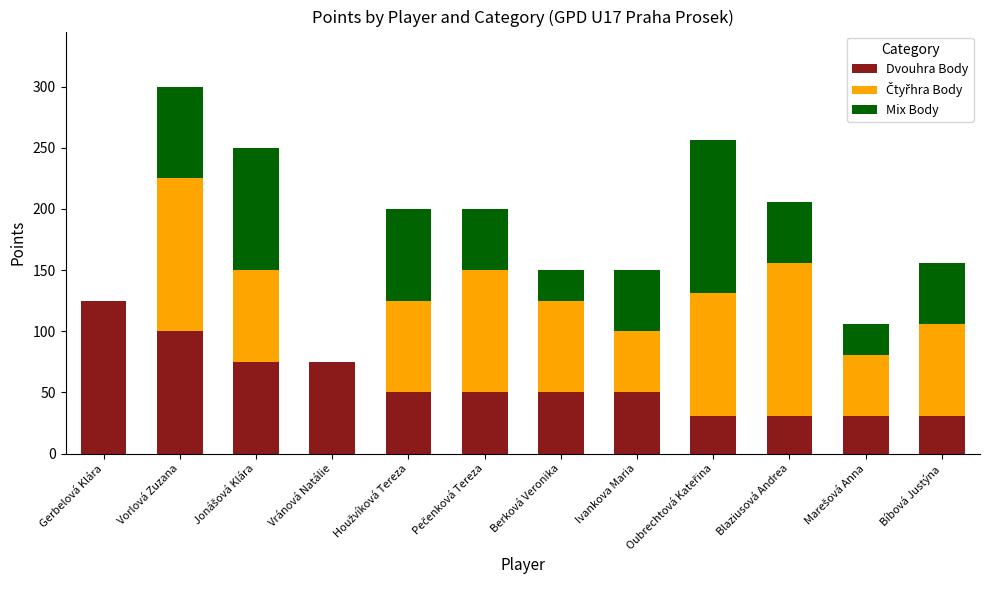

At which category is the sum across all series the highest?

Vorlová Zuzana